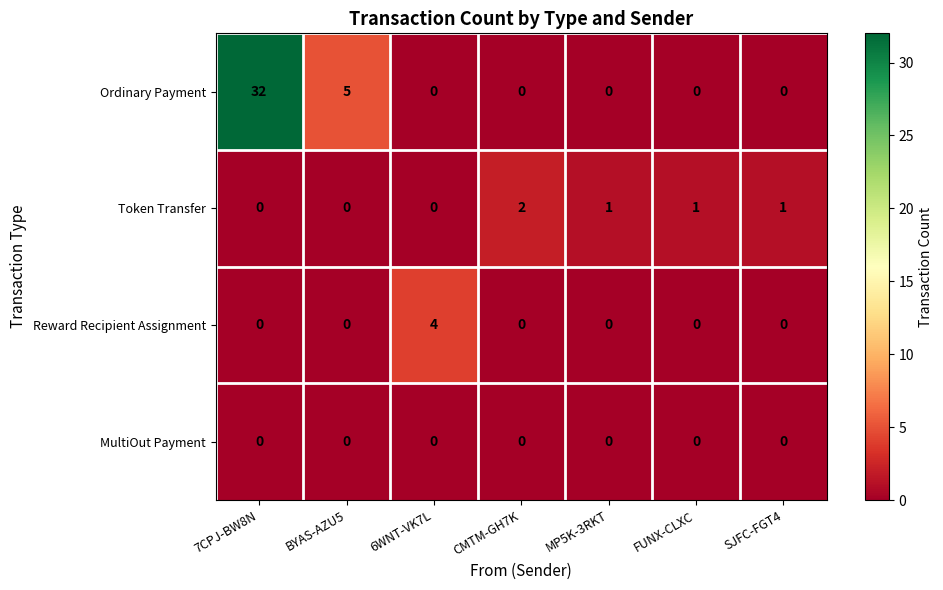

True or false: Token Transfer has a value of 1 at 6WNT-VK7L.

False